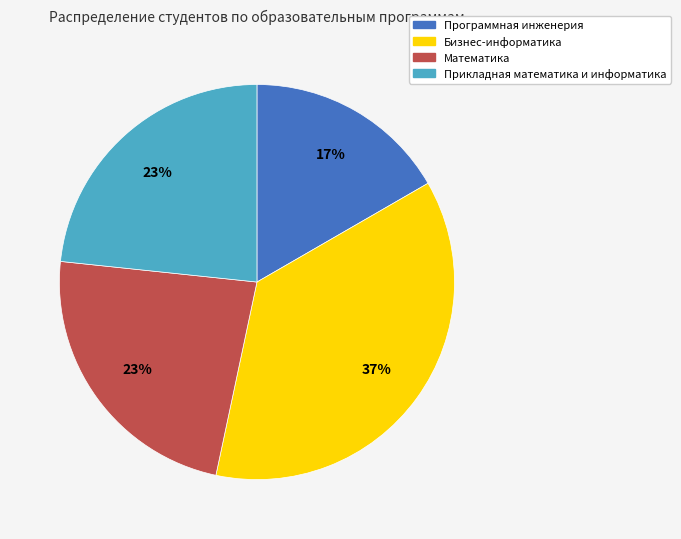

To the nearest percent, what portion does Математика represent?

23%